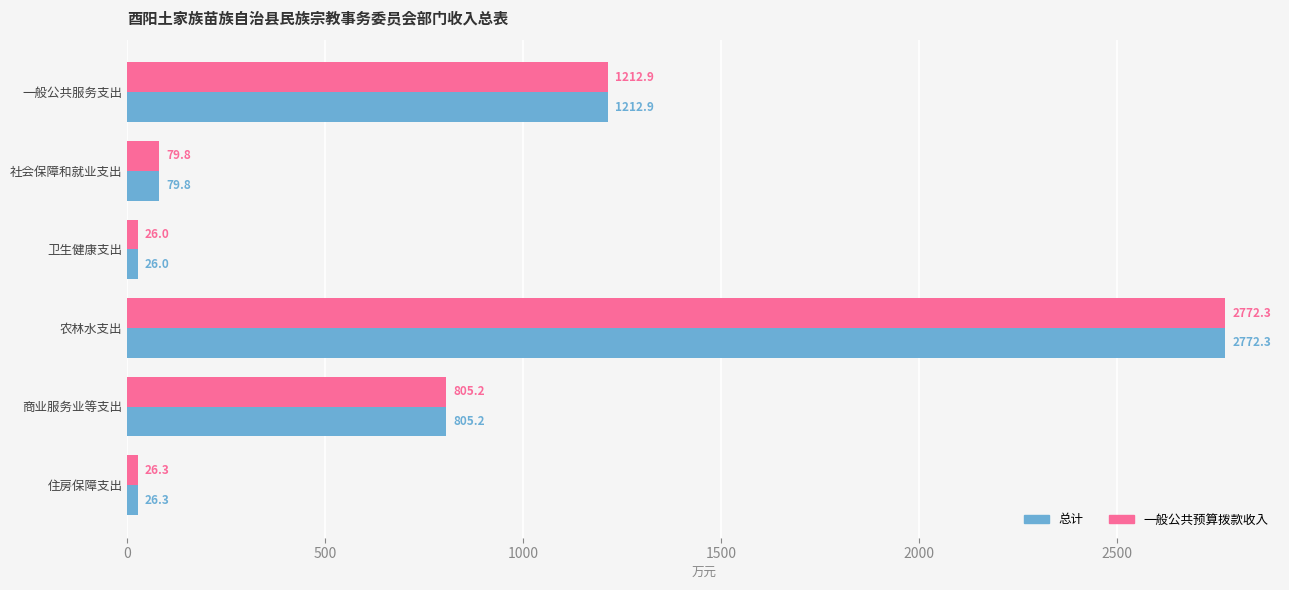

The value of 一般公共预算拨款收入 at 商业服务业等支出 is 805.2. True or false?

True